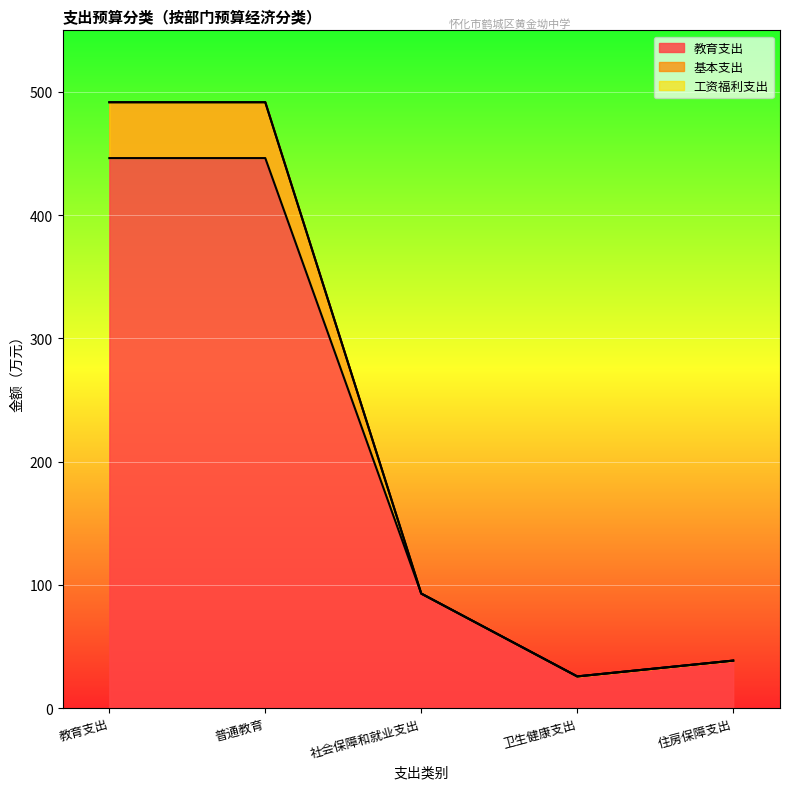

What is the sum of the 教育支出 values at 社会保障和就业支出 and 普通教育?

584.5